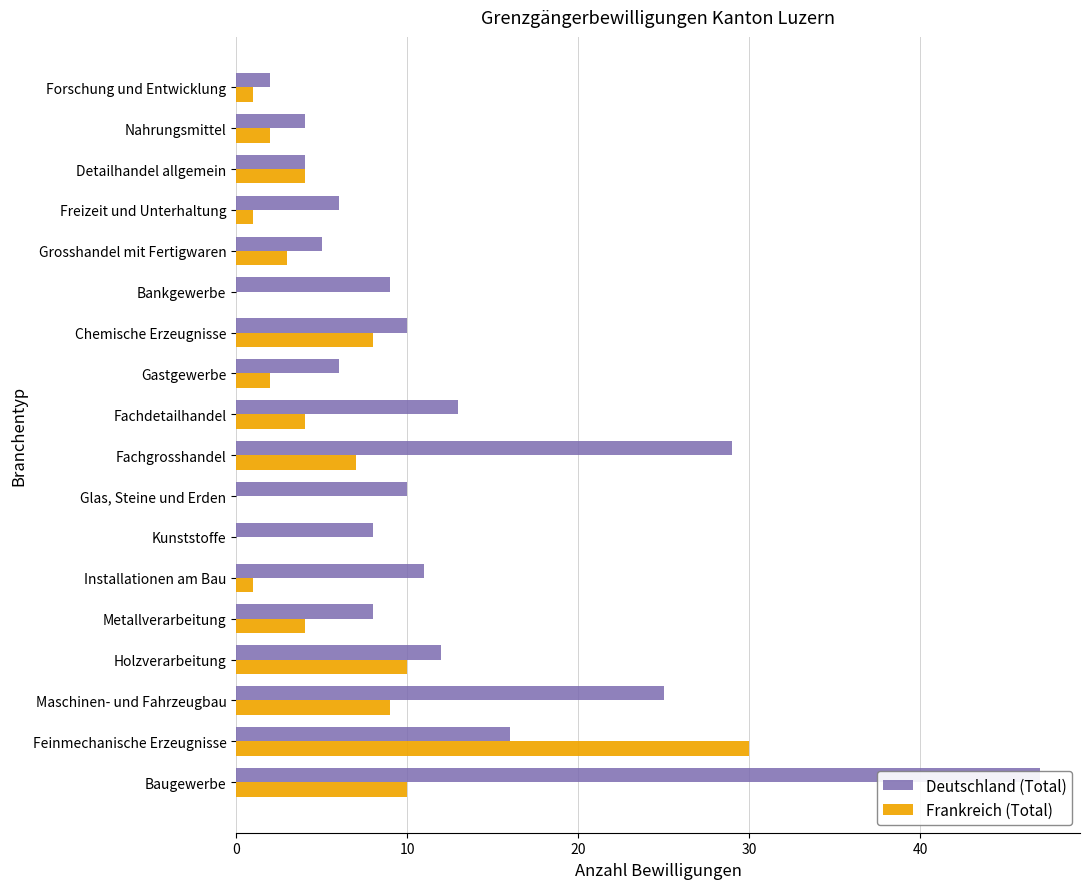

What is the difference between the second highest and minimum values in the Frankreich (Total) series?

10